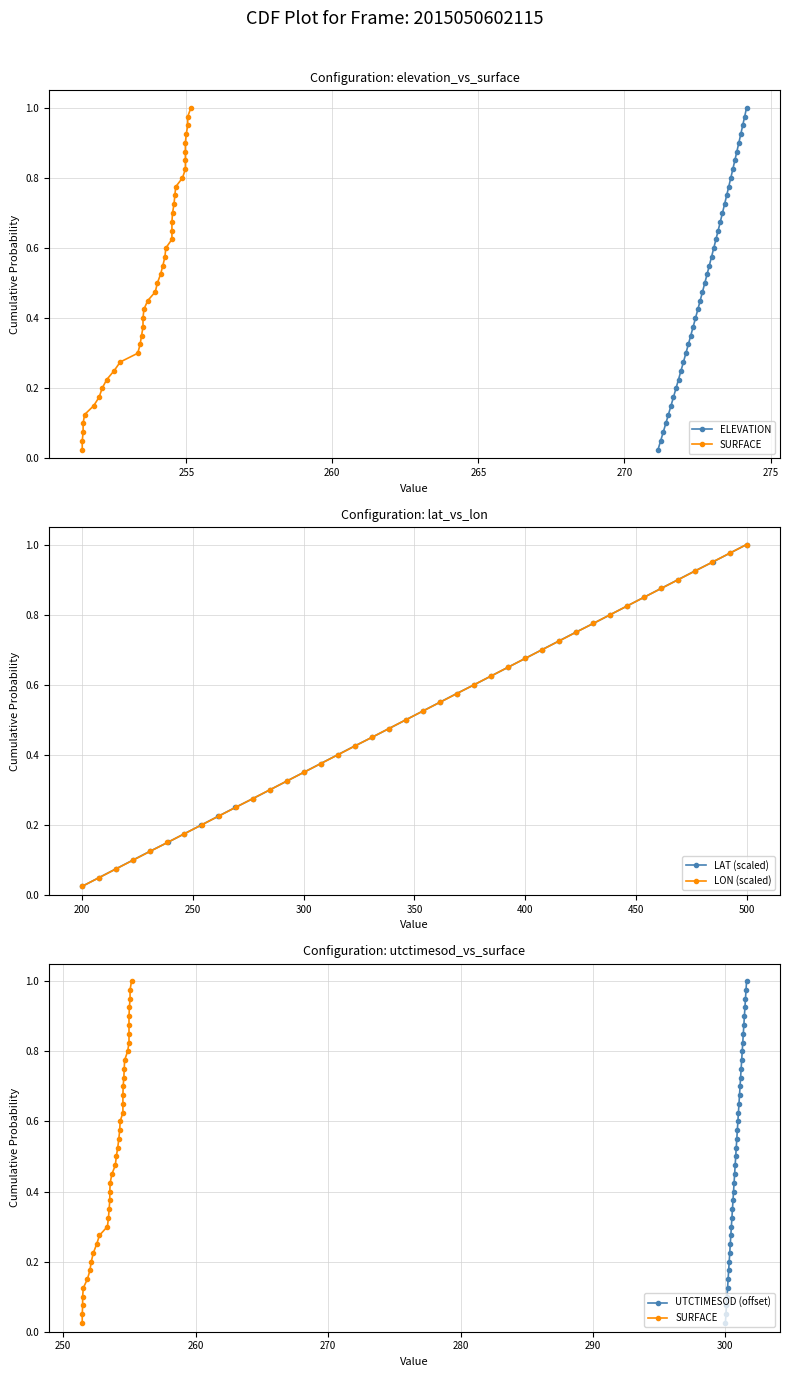

Reading right to left, what are all the values shown in this chart?

ELEVATION: 1.0	1.0	0.9	0.9	0.9	0.9	0.8	0.8	0.8	0.8	0.8	0.7	0.7	0.7	0.7	0.6	0.6	0.6	0.6	0.5	0.5	0.5	0.5	0.4	0.4	0.4	0.3	0.3	0.3	0.3	0.2	0.2	0.2	0.2	0.1	0.1	0.1	0.1	0.1	0.0
SURFACE: 1.0	1.0	0.9	0.9	0.9	0.9	0.8	0.8	0.8	0.8	0.8	0.7	0.7	0.7	0.7	0.6	0.6	0.6	0.6	0.5	0.5	0.5	0.5	0.4	0.4	0.4	0.3	0.3	0.3	0.3	0.2	0.2	0.2	0.2	0.1	0.1	0.1	0.1	0.1	0.0
LAT (scaled): 1.0	1.0	0.9	0.9	0.9	0.9	0.8	0.8	0.8	0.8	0.8	0.7	0.7	0.7	0.7	0.6	0.6	0.6	0.6	0.5	0.5	0.5	0.5	0.4	0.4	0.4	0.3	0.3	0.3	0.3	0.2	0.2	0.2	0.2	0.1	0.1	0.1	0.1	0.1	0.0
LON (scaled): 1.0	1.0	0.9	0.9	0.9	0.9	0.8	0.8	0.8	0.8	0.8	0.7	0.7	0.7	0.7	0.6	0.6	0.6	0.6	0.5	0.5	0.5	0.5	0.4	0.4	0.4	0.3	0.3	0.3	0.3	0.2	0.2	0.2	0.2	0.1	0.1	0.1	0.1	0.1	0.0
UTCTIMESOD (offset): 1.0	1.0	0.9	0.9	0.9	0.9	0.8	0.8	0.8	0.8	0.8	0.7	0.7	0.7	0.7	0.6	0.6	0.6	0.6	0.5	0.5	0.5	0.5	0.4	0.4	0.4	0.3	0.3	0.3	0.3	0.2	0.2	0.2	0.2	0.1	0.1	0.1	0.1	0.1	0.0